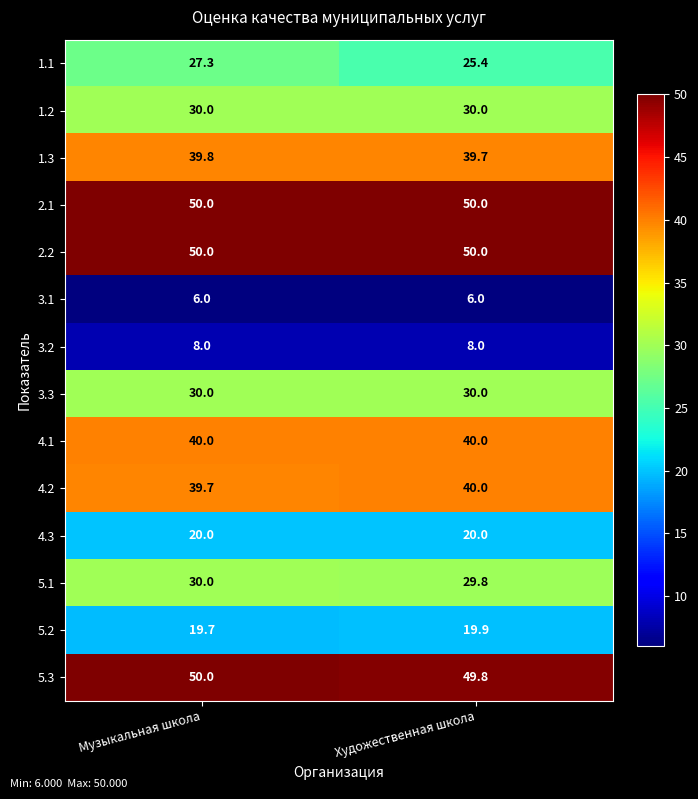

What is the total value across all series at Художественная школа?

438.6